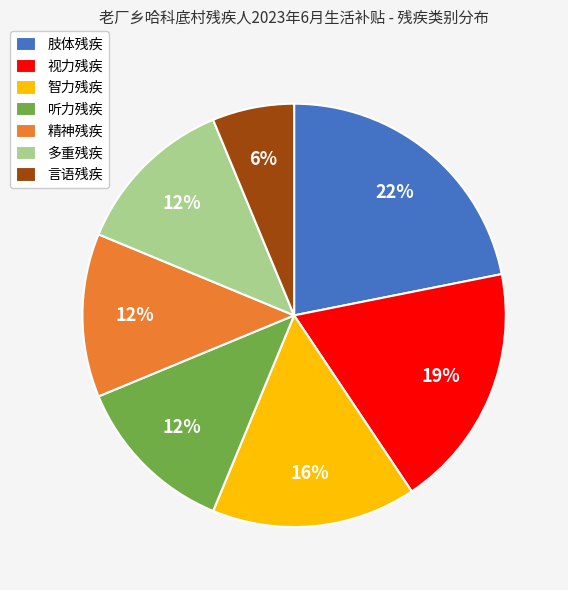

Combined, do 视力残疾 and 精神残疾 account for over 50%?

No